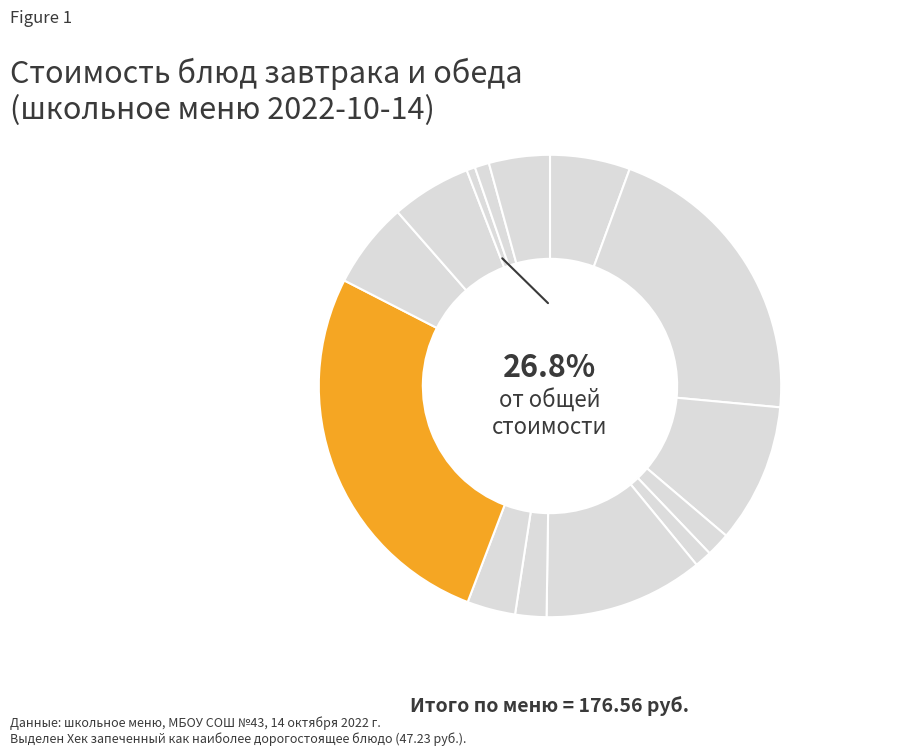

Do Хлеб ржаной and Хлеб пшеничный (обед) together represent more than half of the pie?

No